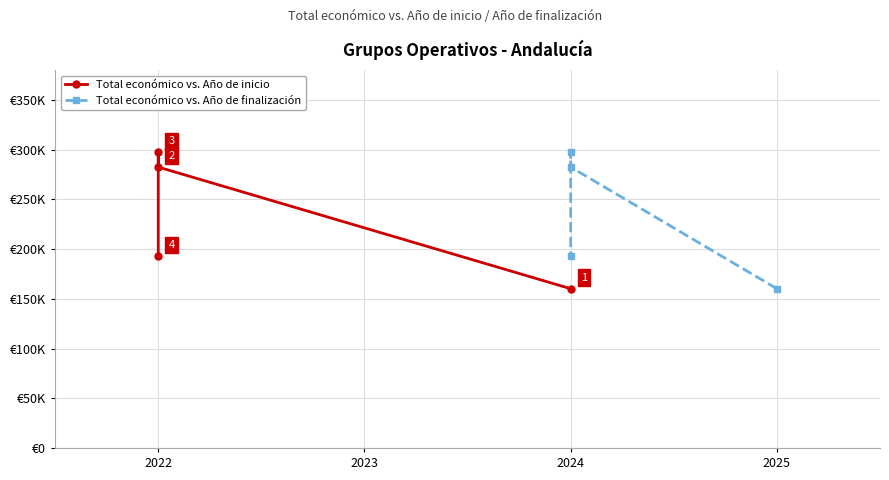

Which category has the highest value in the Total económico vs. Año de finalización series?

2024